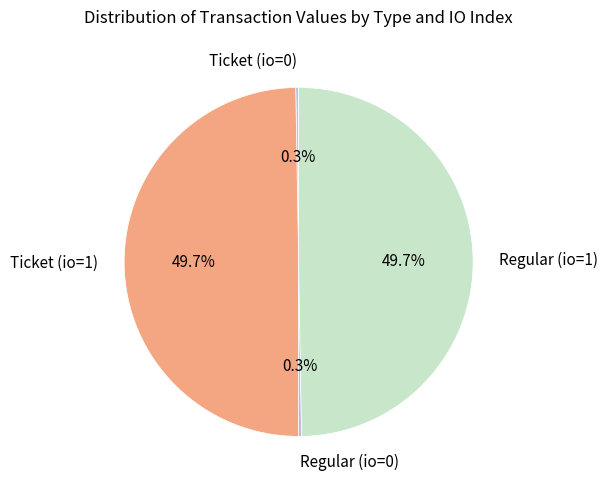

Is there a majority slice in this chart?

No